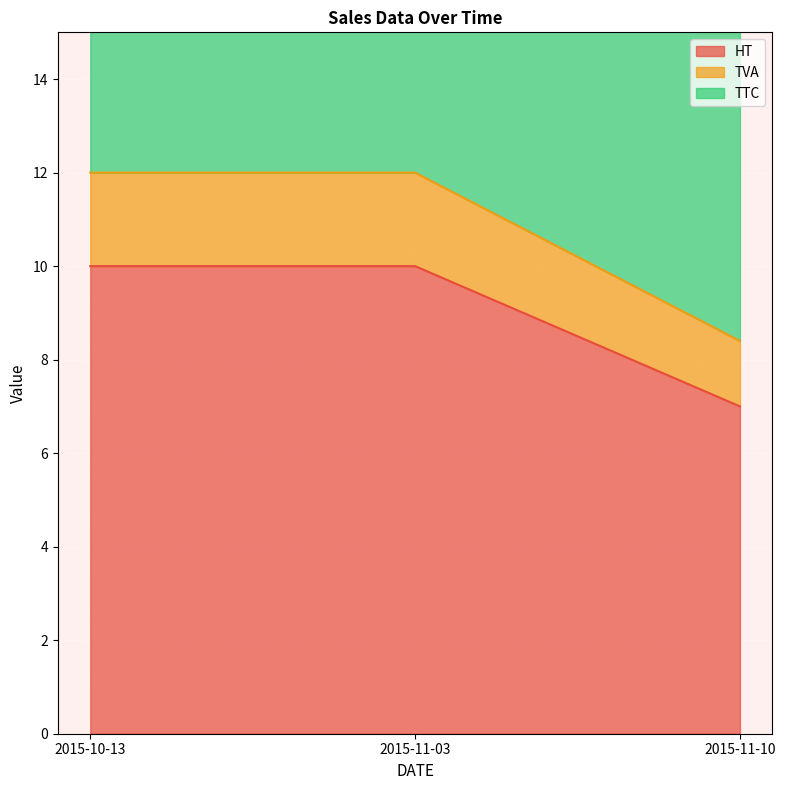

What is the sum of the HT values at 2015-11-10 and 2015-10-13?

17